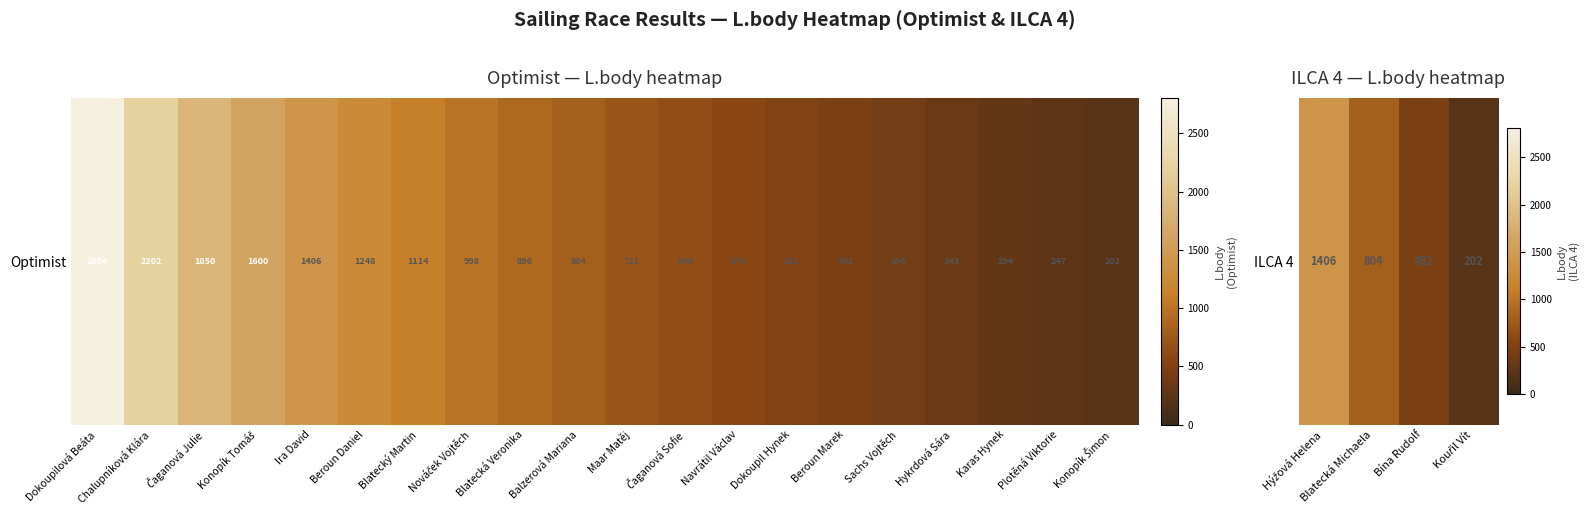

Which label corresponds to the largest value in the chart?

Hýžová Helena